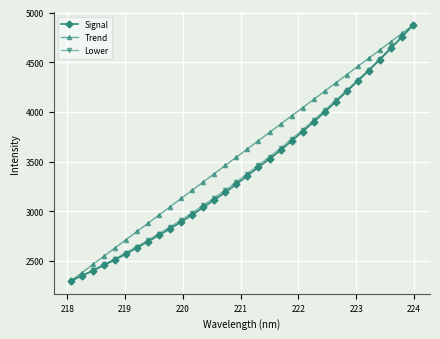

How many data points does each series have?

32